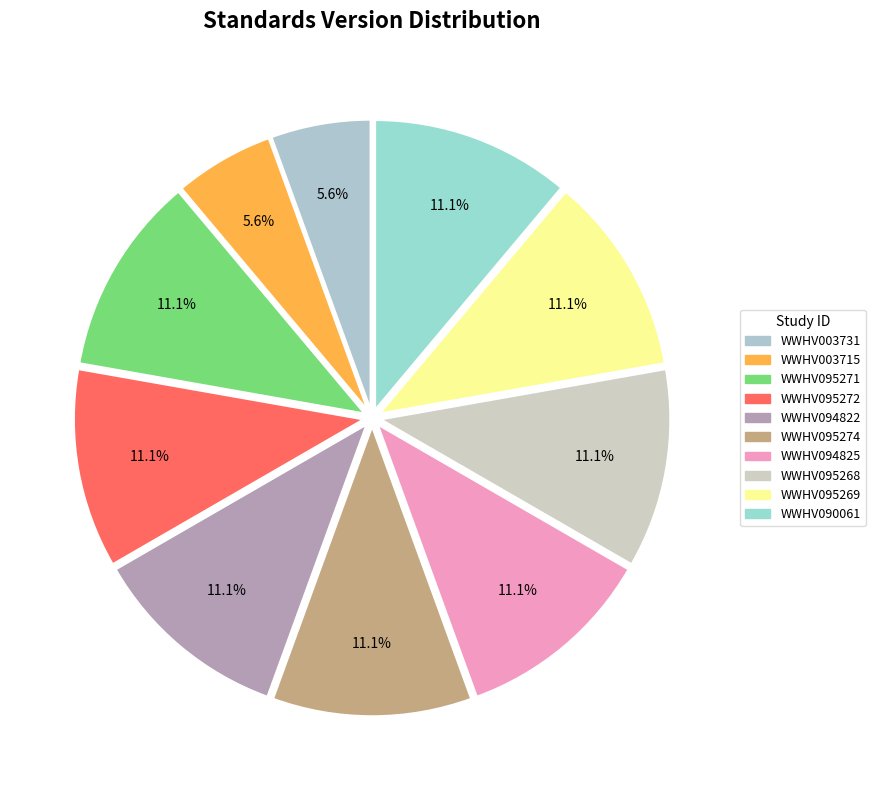

Count the number of slices in the pie.

10